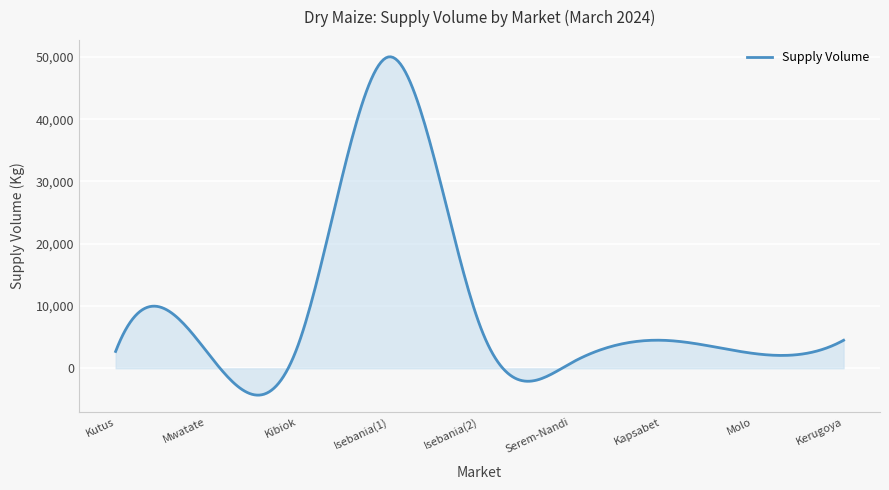

What is the maximum value shown in the chart?

50010.7